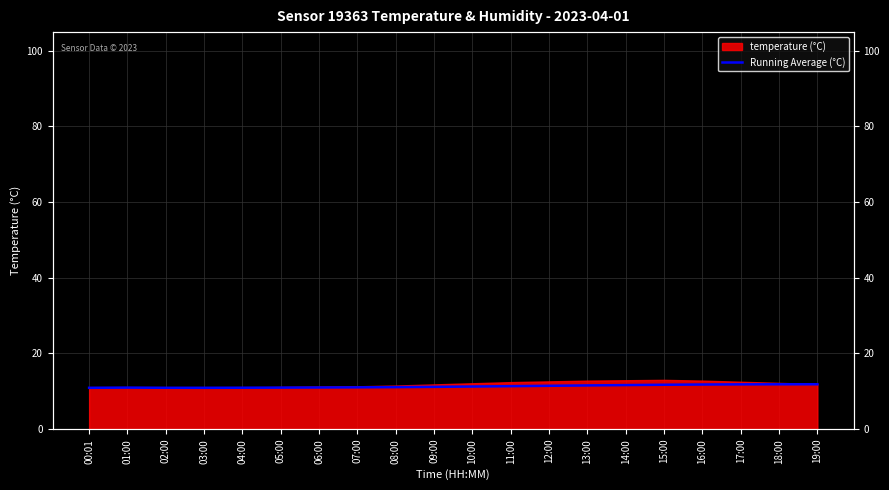

What is the value of the 1st point from the left?

10.9